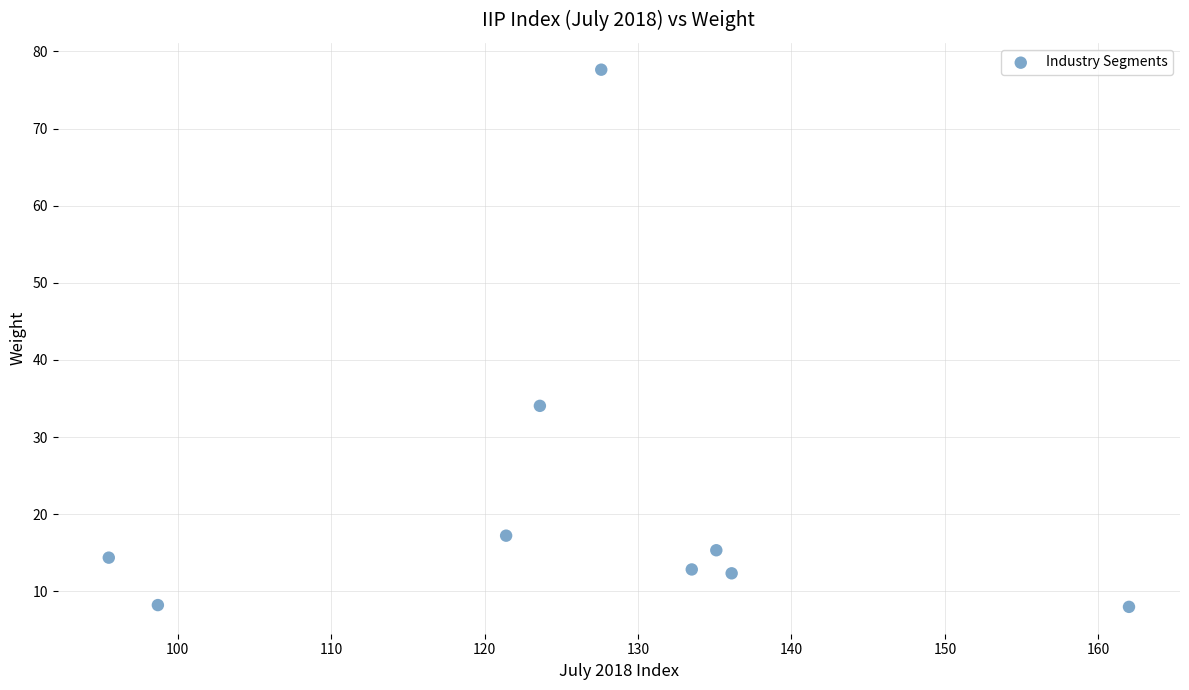

What is the average X value?

125.9